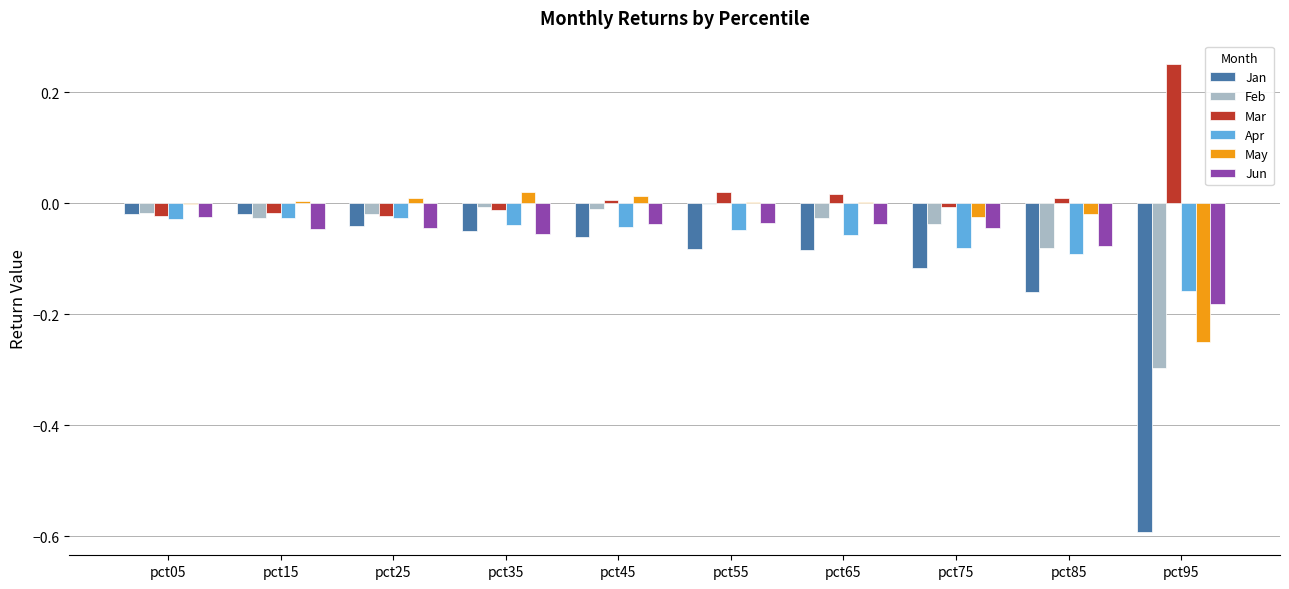

Which label corresponds to the largest value in the chart?

pct95